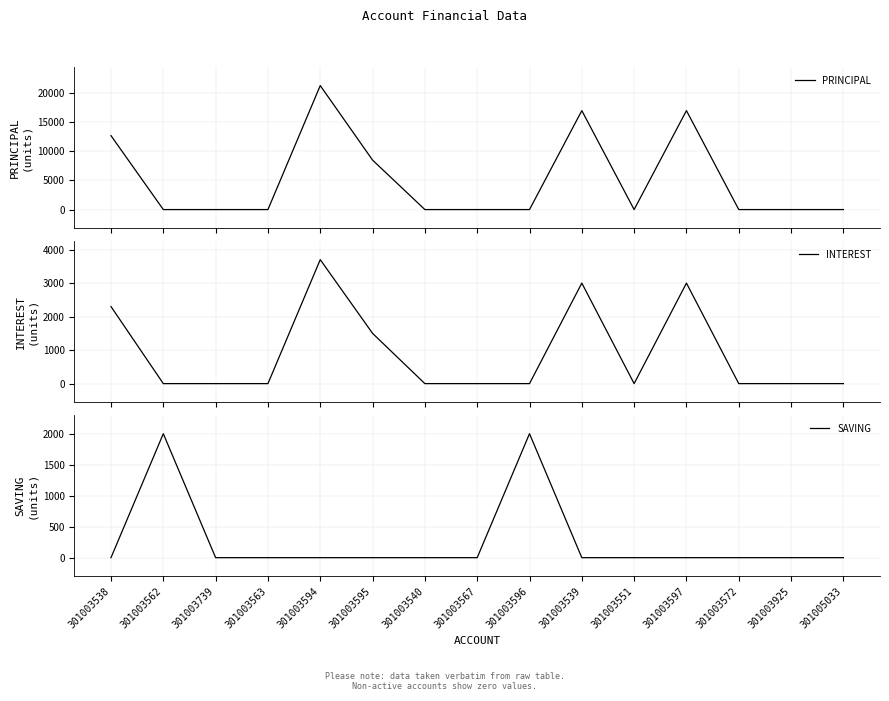

What are all the series names shown in the legend?

PRINCIPAL, INTEREST, SAVING